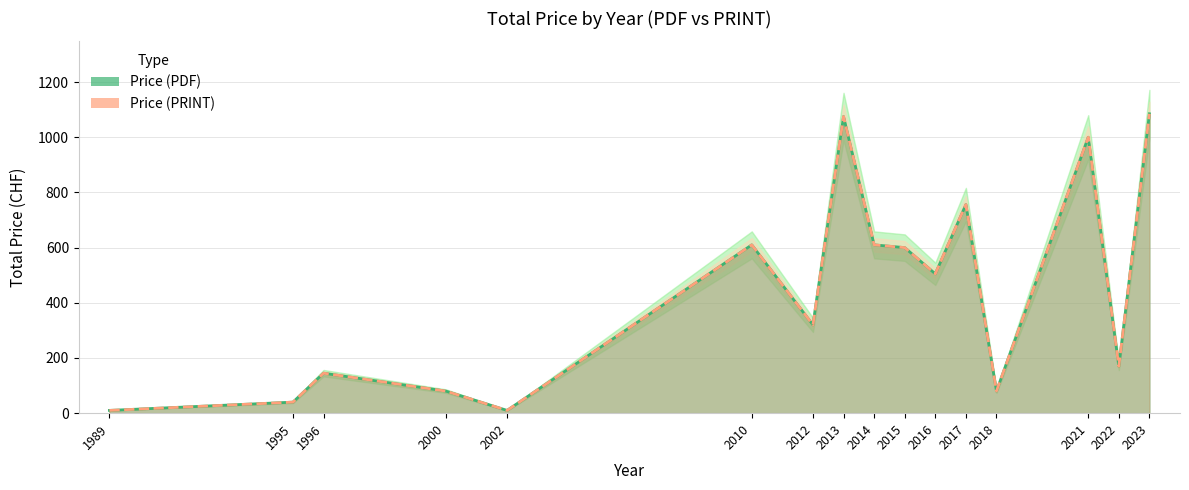

What is the total value across all series at 2017?

1512